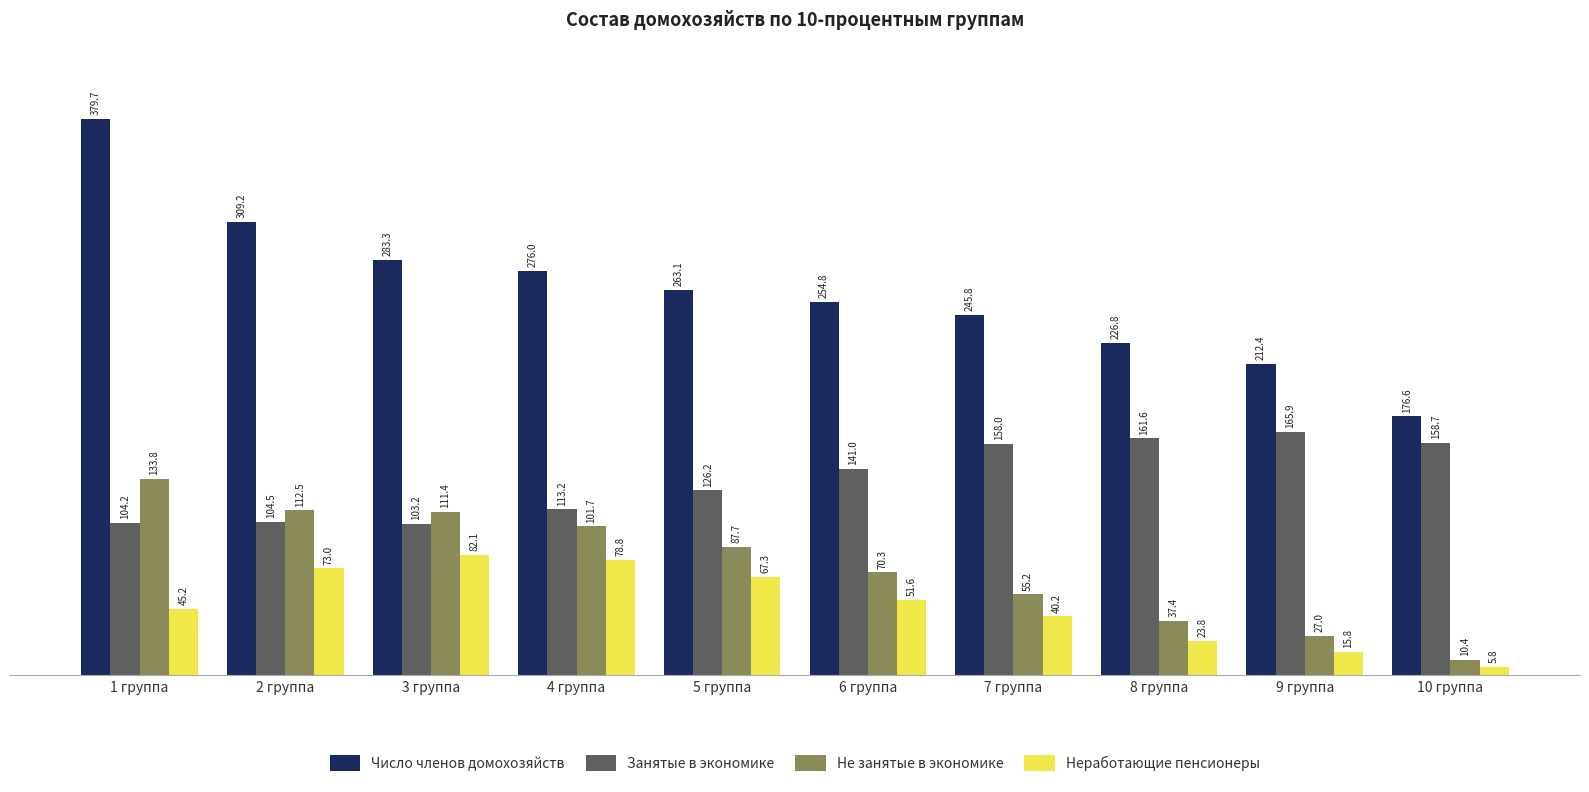

Which category has the lowest value across all series?

10 группа